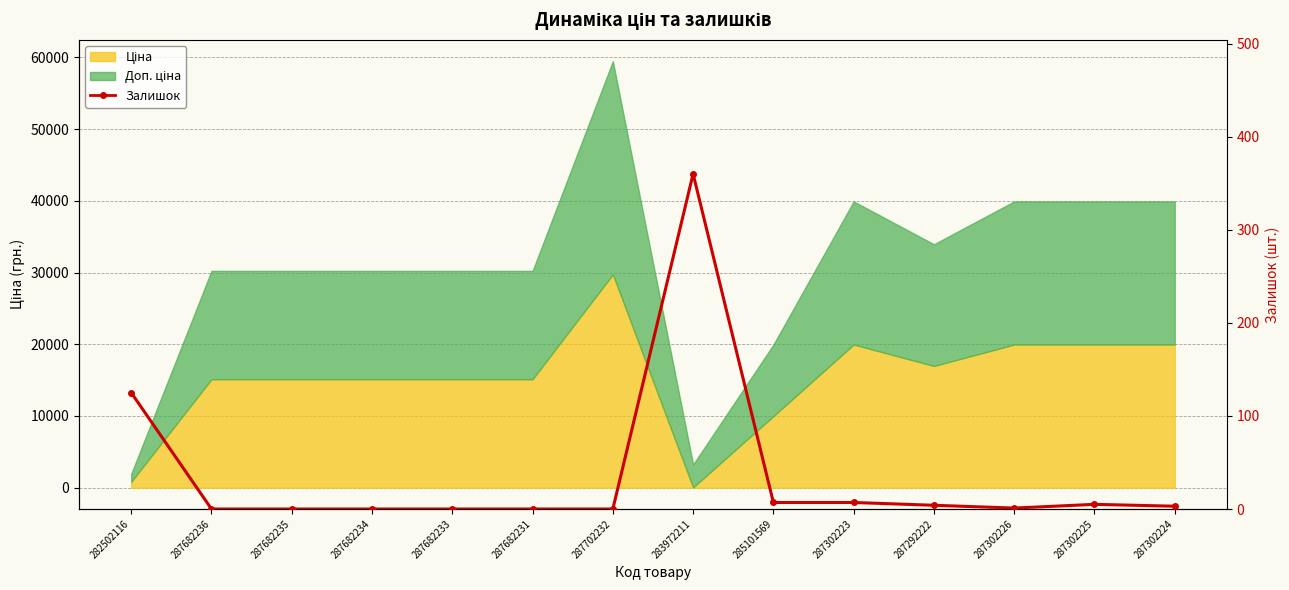

What position from the left is 287682236?

2